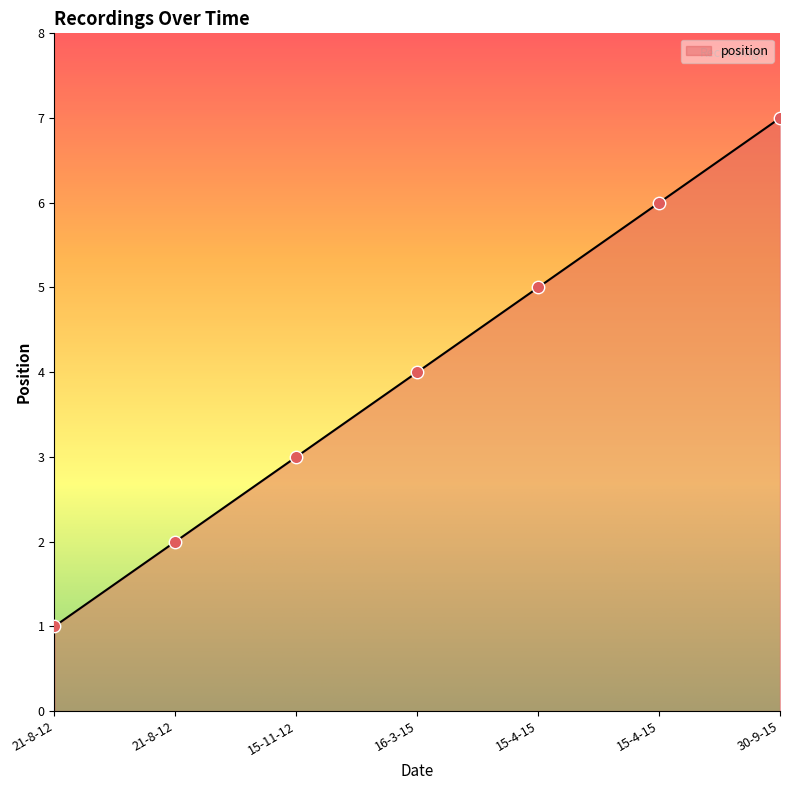

Between 21-8-12 and 15-4-15, which is larger?

15-4-15